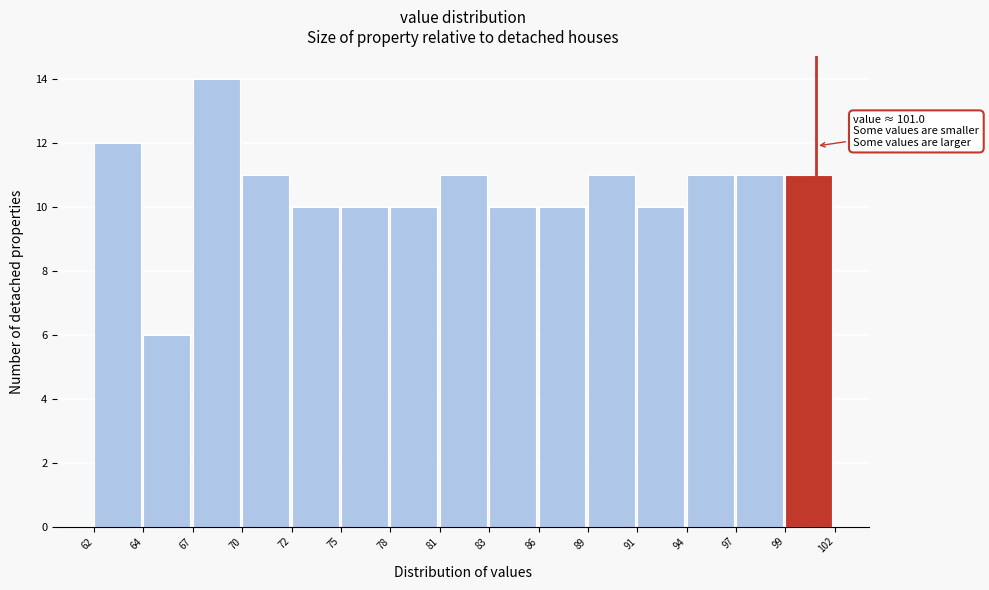

Reading left to right, transcribe all the data shown in this chart.

62=12	64=6	67=14	70=11	72=10	75=10	78=10	81=11	83=10	86=10	89=11	91=10	94=11	97=11	99=11